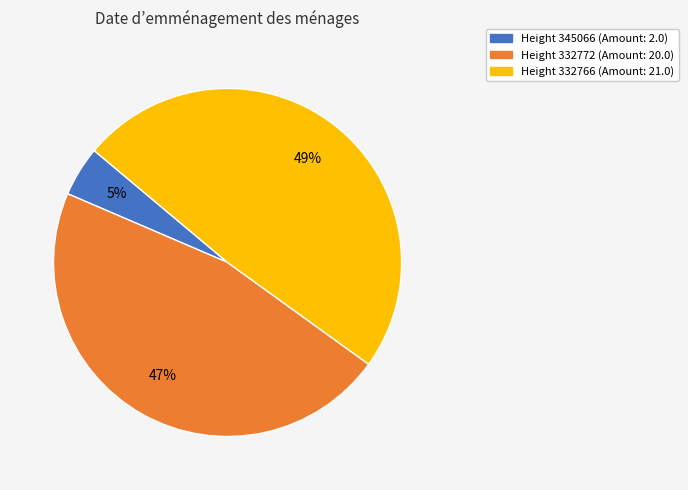

Is there a majority slice in this chart?

No